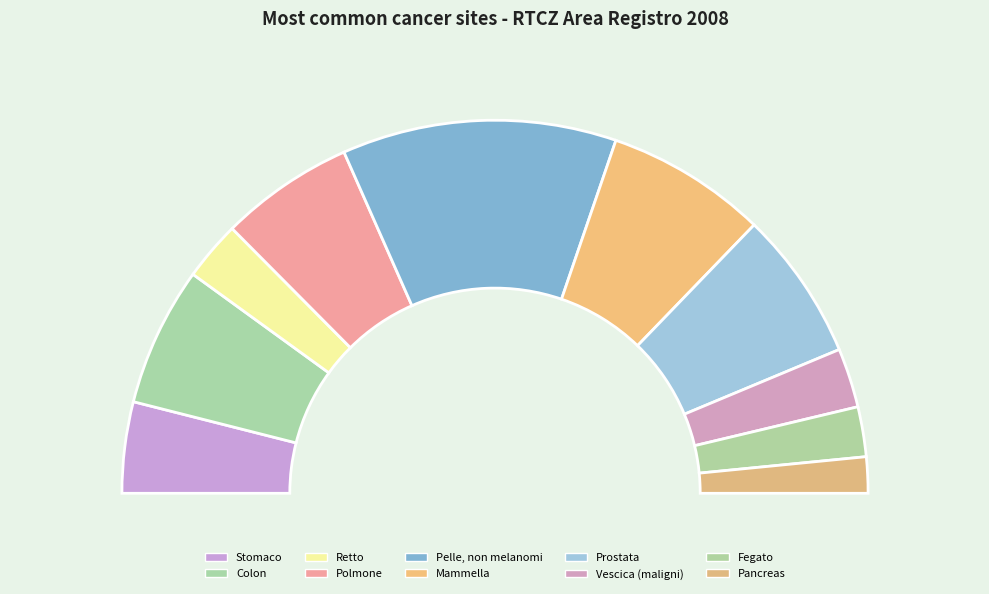

How many segments does this pie chart have?

10